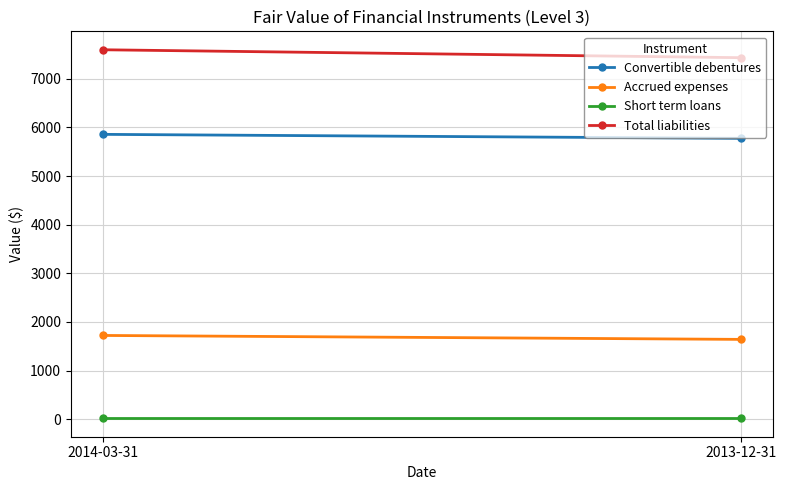

What is the difference between the maximum and minimum values in the Convertible debentures series?

82